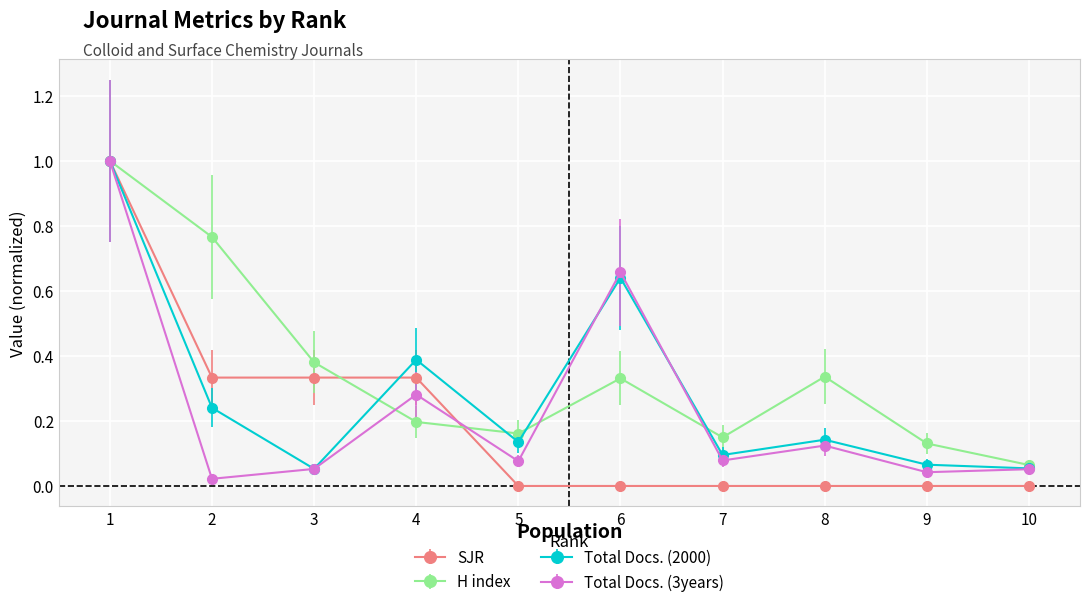

Is the value of Total Docs. (2000) at 5 greater than the value of SJR at 1?

No